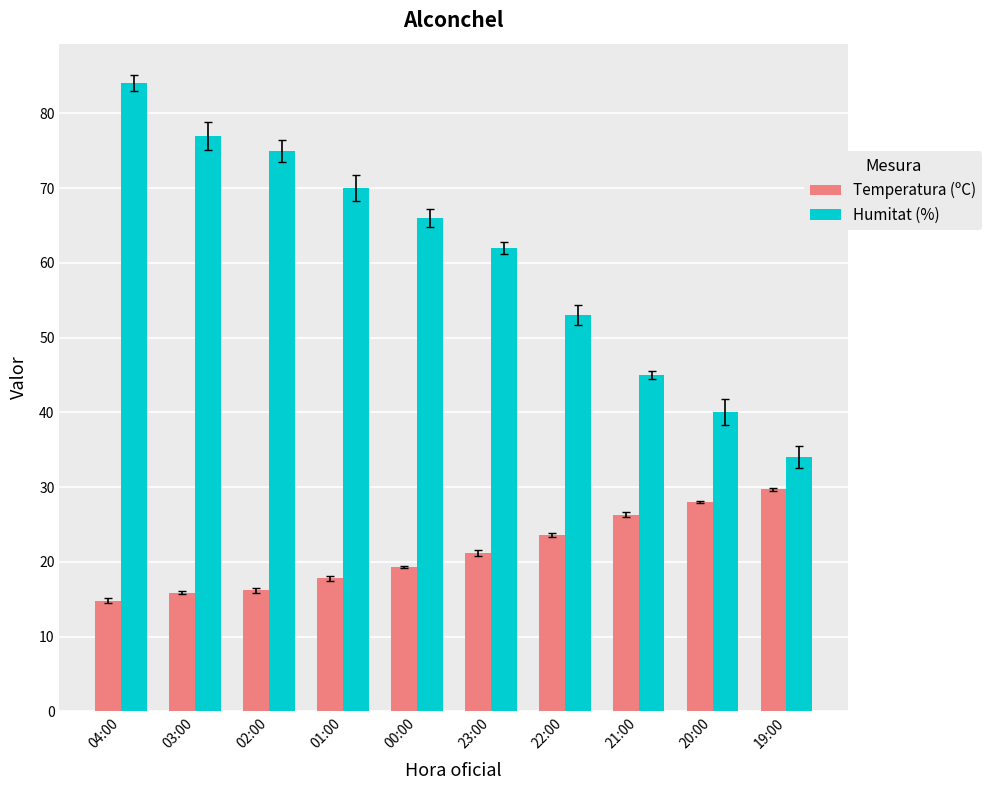

Is it true that Humitat (%) equals 35.9 at 02:00?

False